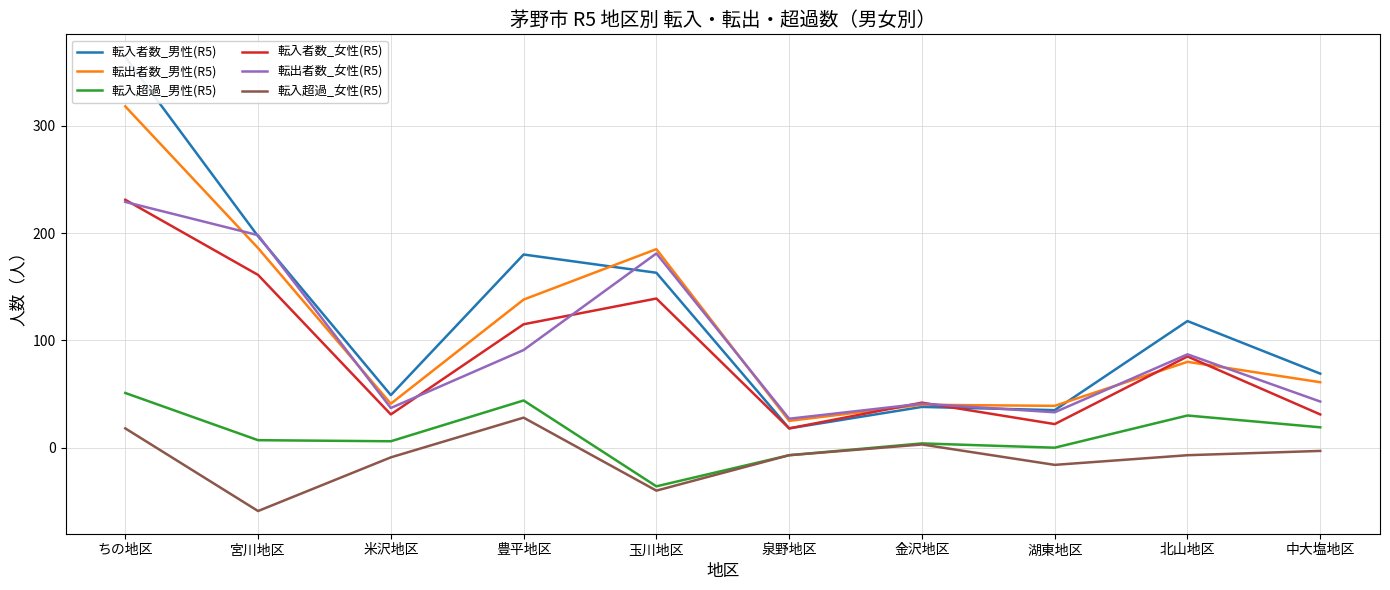

How many lines are shown in the chart?

6